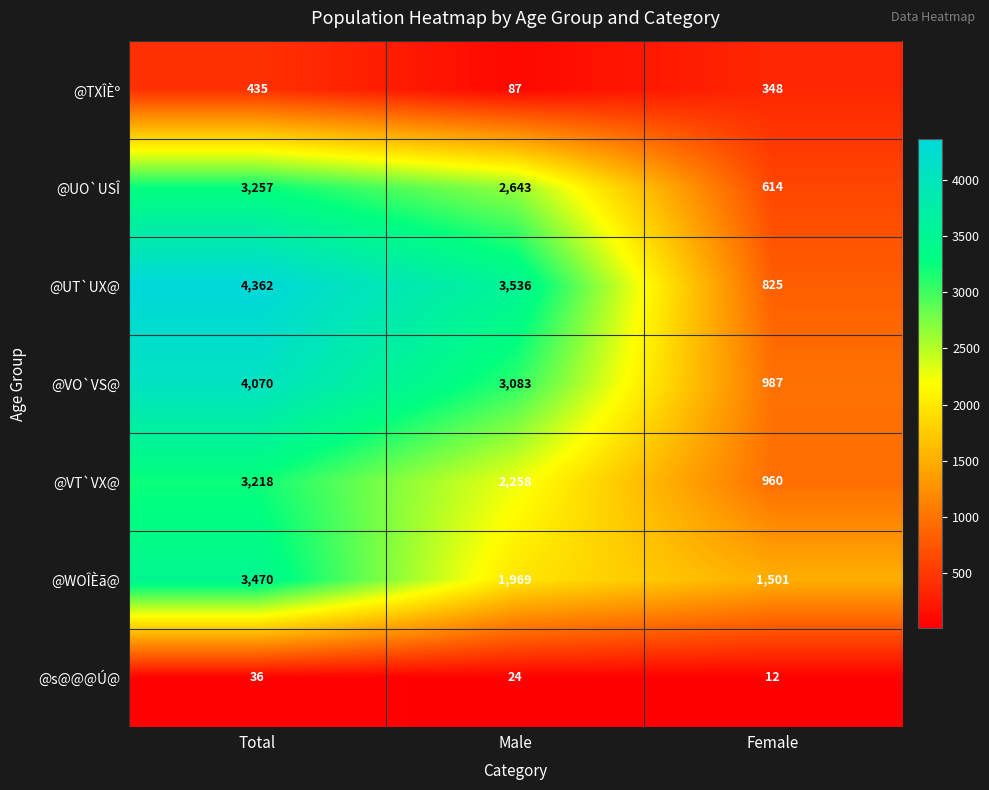

Which series has the widest spread of values?

@UT`UX@